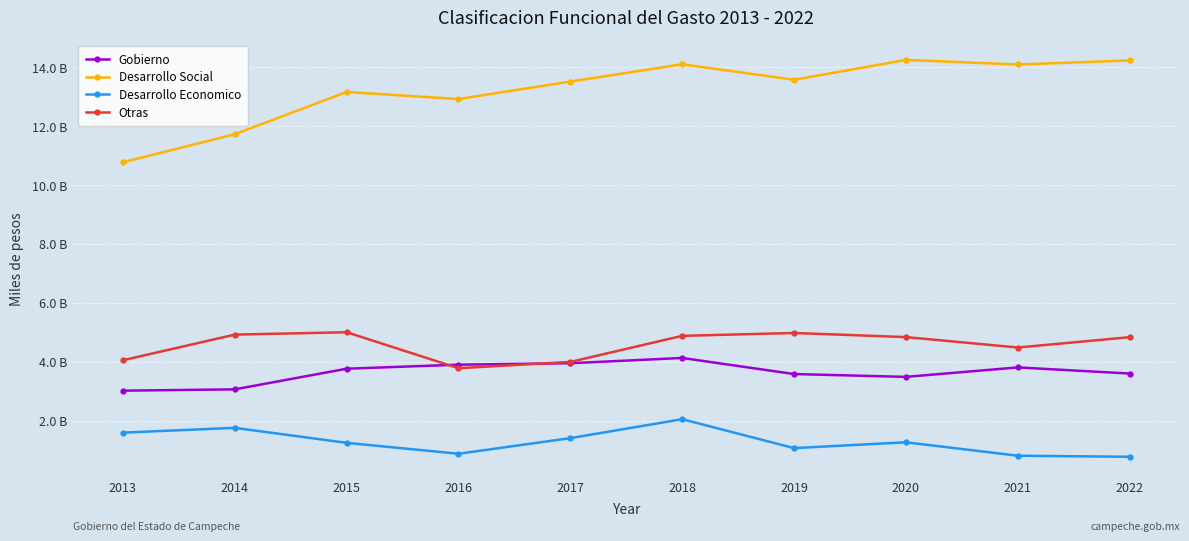

Rank the series at 2017 from lowest to highest value.

Desarrollo Economico, Gobierno, Otras, Desarrollo Social